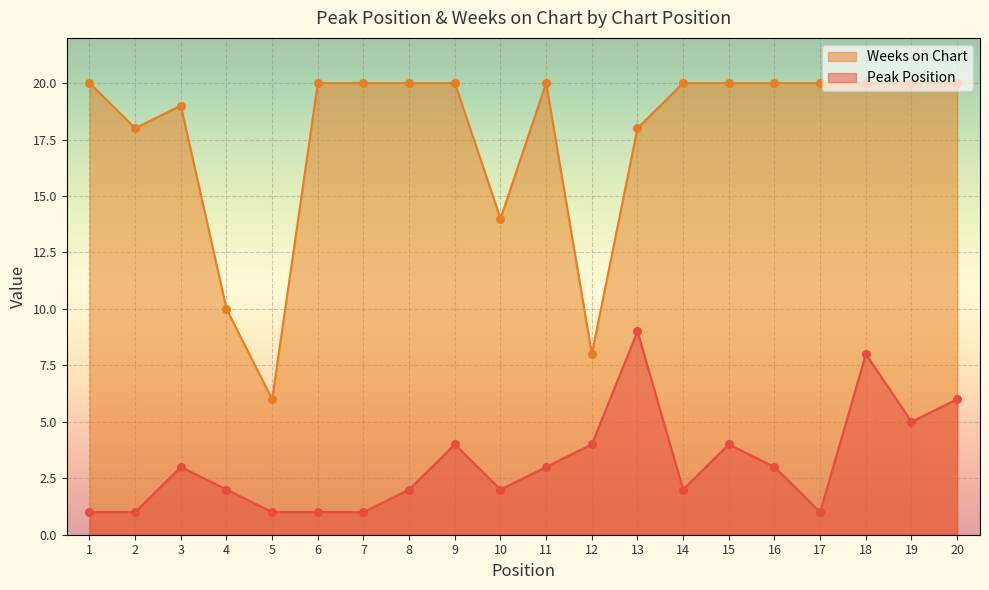

At which category is the sum across all series the highest?

18